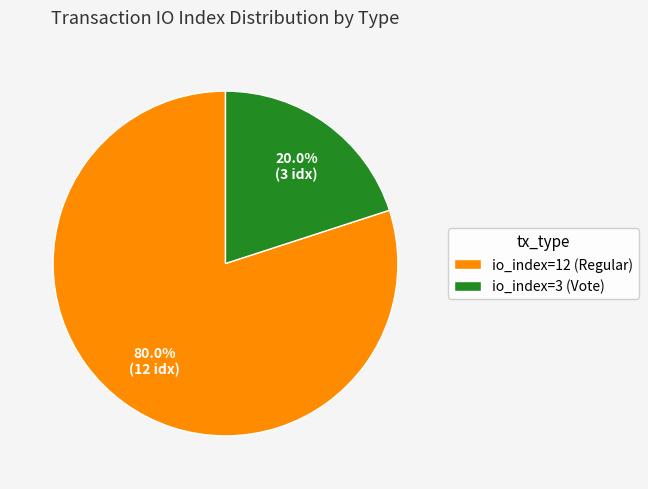

To the nearest percent, what portion does io_index=3 (Vote) represent?

20%